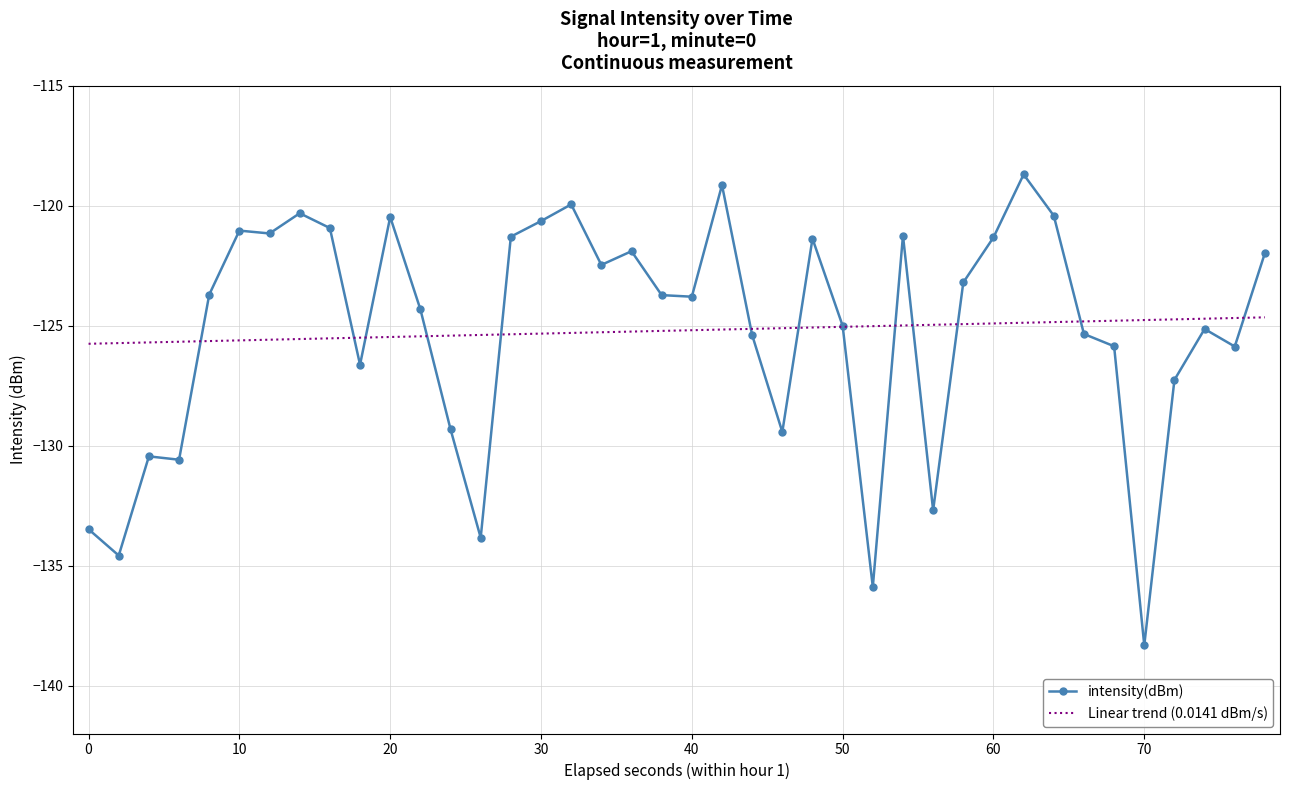

True or false: intensity(dBm) and Linear trend (0.0141 dBm/s) intersect in this chart.

True